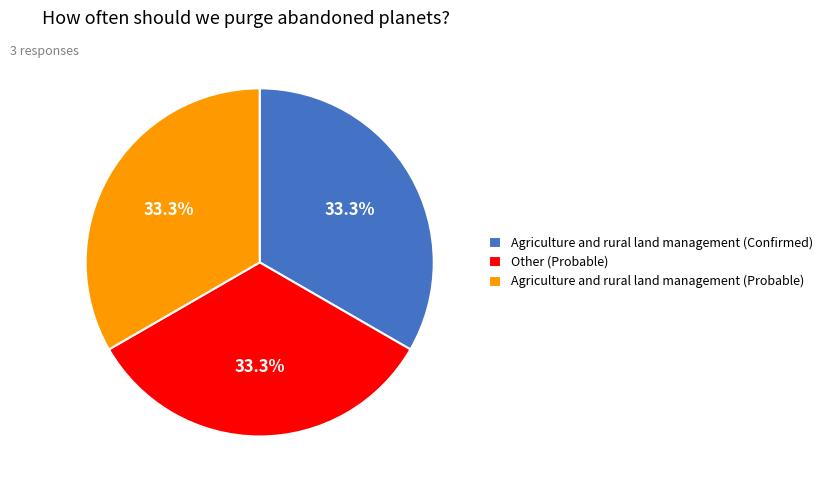

To the nearest percent, what portion does Agriculture and rural land management (Probable) represent?

33%